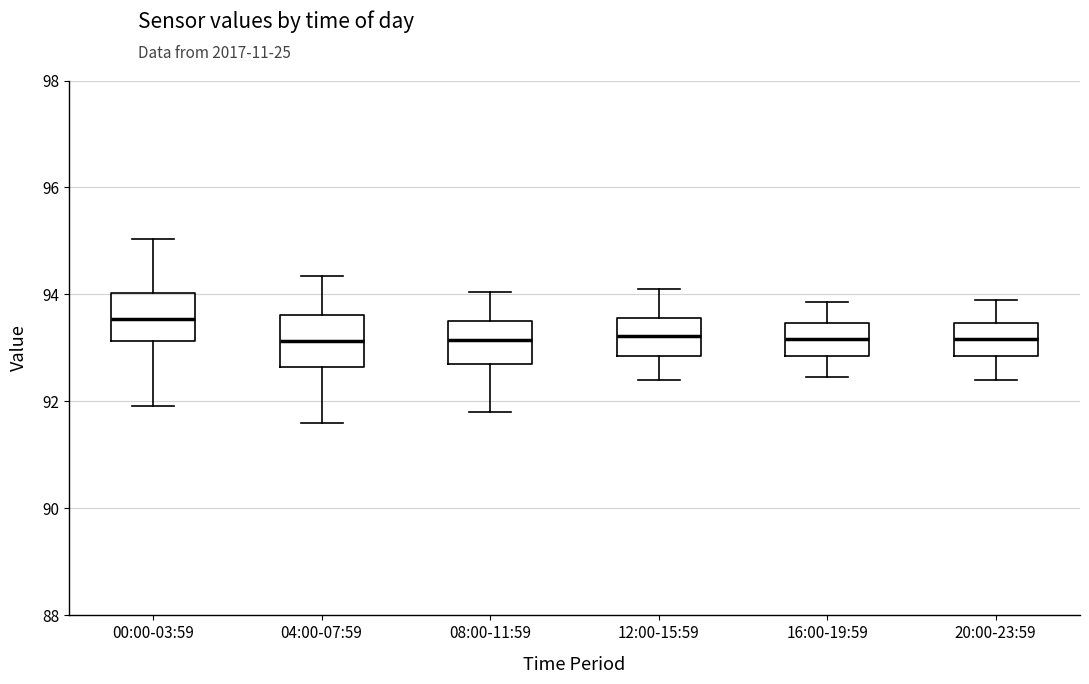

Reading left to right, transcribe this box plot: for each box, give where its median line is, the range the box spans, and where its two whiskers end, as read against the y-axis. The values are not printed on the chart, so give them approximately, as read against the axis.

00:00-03:59: median 93.6, box 93.2 to 94.0, whiskers 92.0 to 95.0
04:00-07:59: median 93.2, box 92.6 to 93.6, whiskers 91.6 to 94.4
08:00-11:59: median 93.2, box 92.8 to 93.6, whiskers 91.8 to 94.0
12:00-15:59: median 93.2, box 92.8 to 93.6, whiskers 92.4 to 94.2
16:00-19:59: median 93.2, box 92.8 to 93.4, whiskers 92.4 to 93.8
20:00-23:59: median 93.2, box 92.8 to 93.4, whiskers 92.4 to 94.0